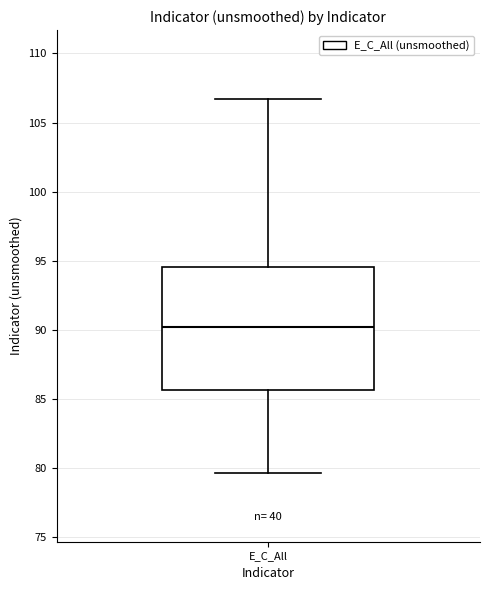

Read this box plot against the y-axis: the position of the median line, the range covered by the box, and the ends of both whiskers. The values are not printed on the chart, so give them approximately, as read against the axis.

median 90.0, box 85.5 to 94.5, whiskers 79.5 to 106.5